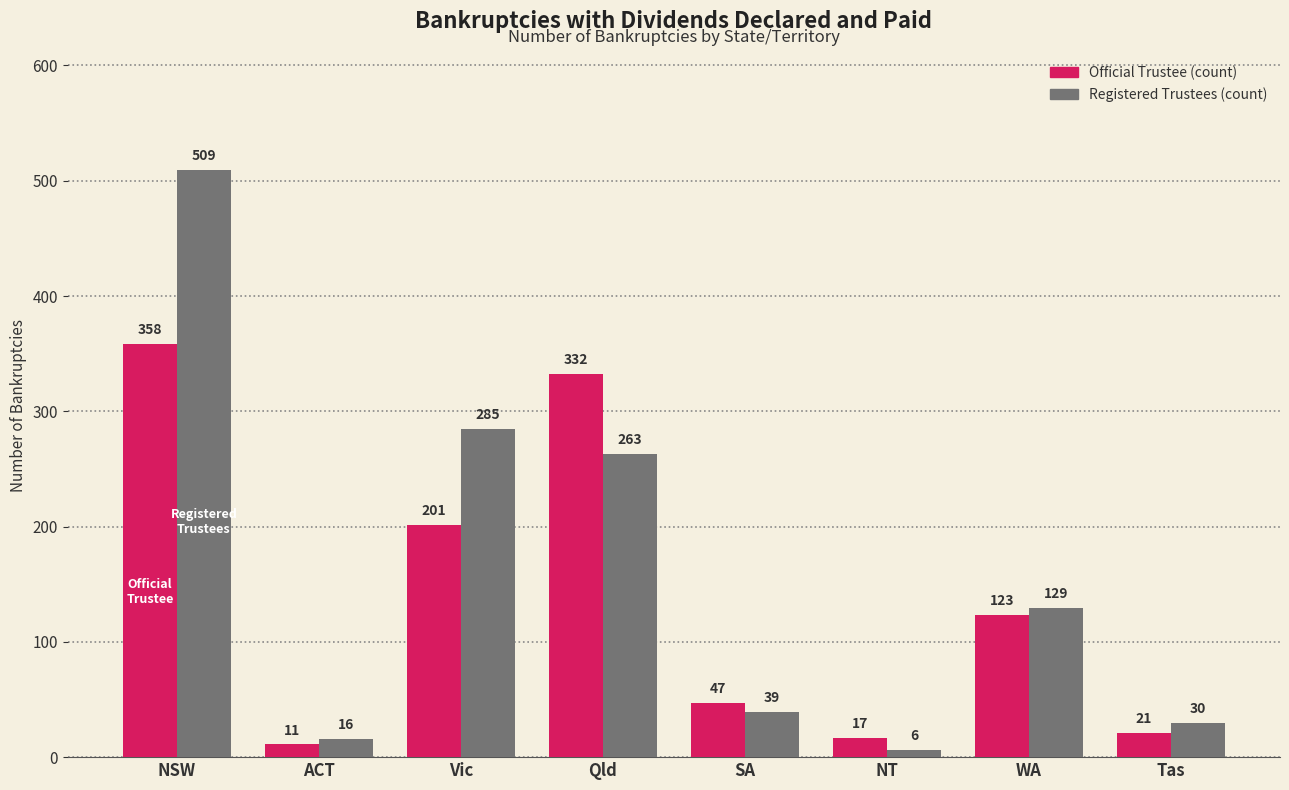

How many distinct data groups are displayed?

2